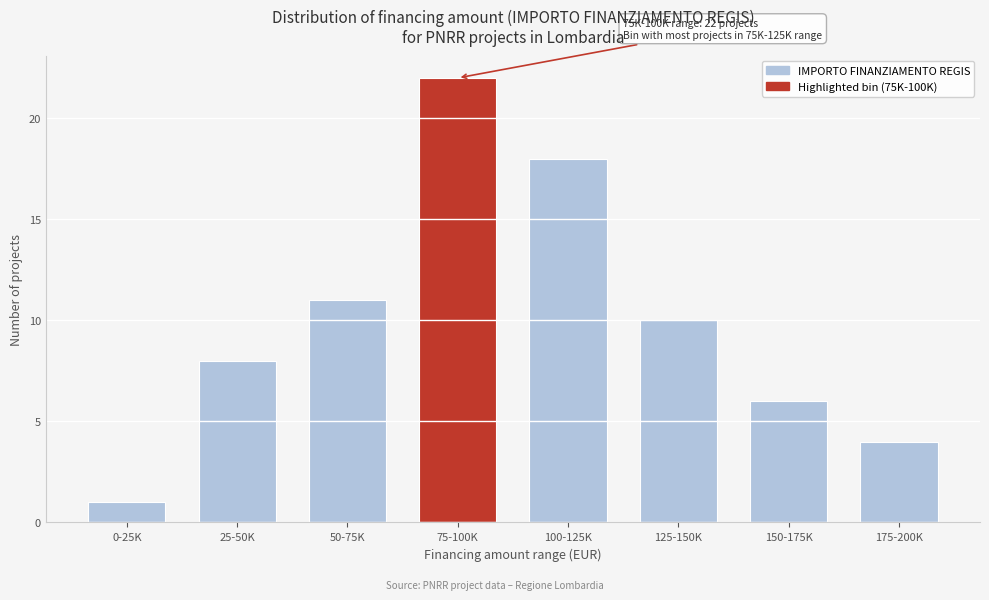

Reading left to right, what are all the values shown in this chart?

1	8	11	22	18	10	6	4